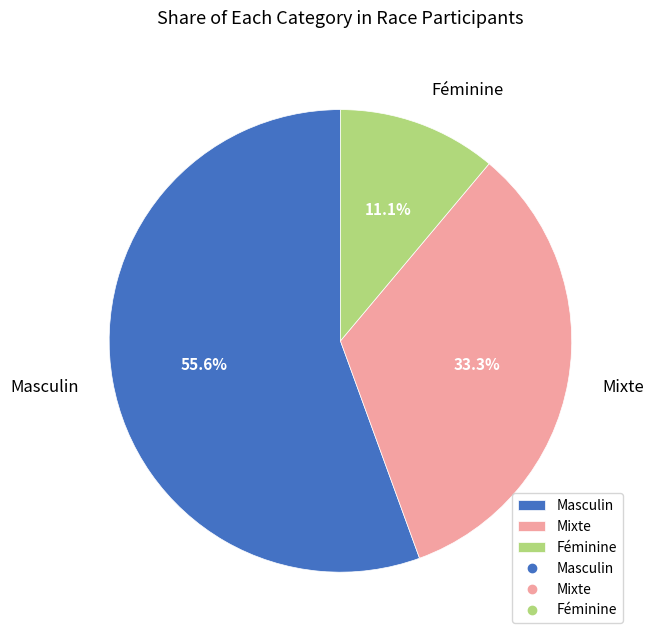

Combined, what portion of the pie is Mixte and Féminine?

44.4%